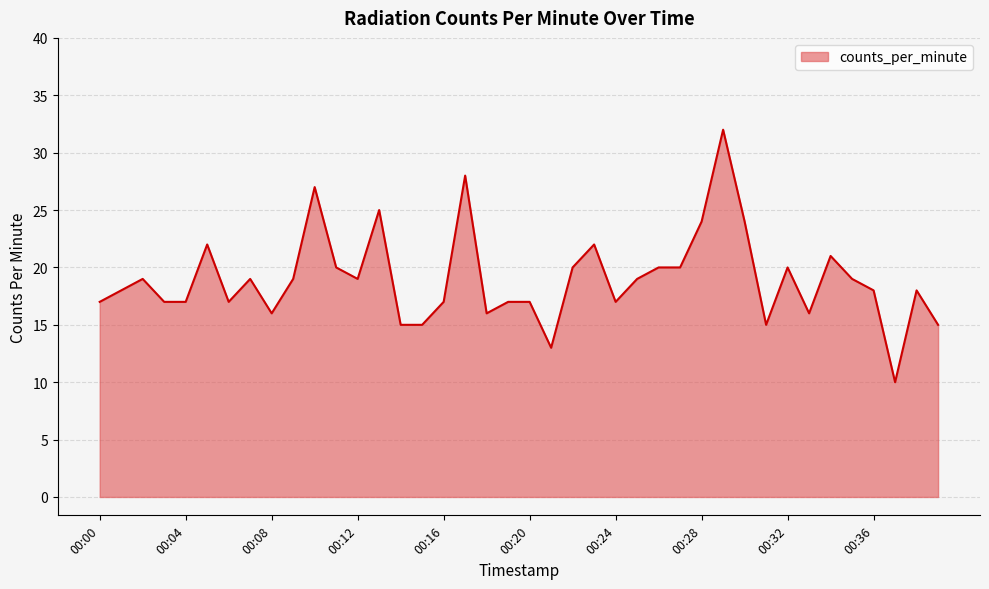

What is the difference between the maximum and minimum values?

22